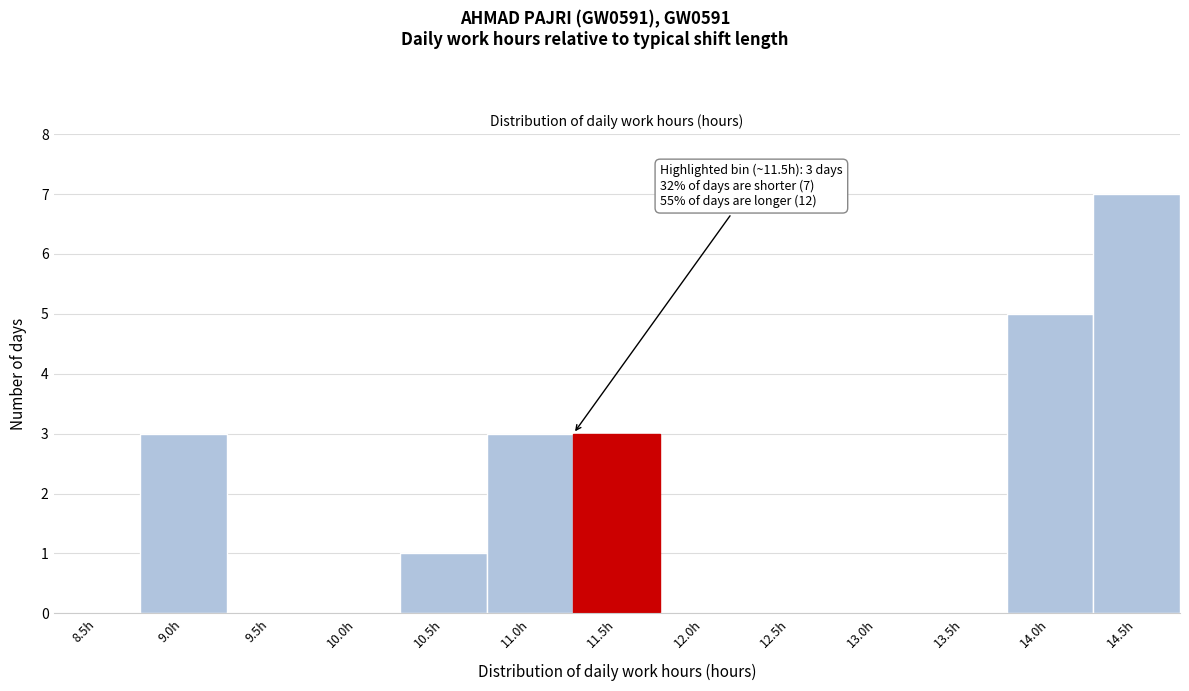

Reading left to right, extract all data points from this chart.

8.5h=0	9.0h=3	9.5h=0	10.0h=0	10.5h=1	11.0h=3	11.5h=3	12.0h=0	12.5h=0	13.0h=0	13.5h=0	14.0h=5	14.5h=7